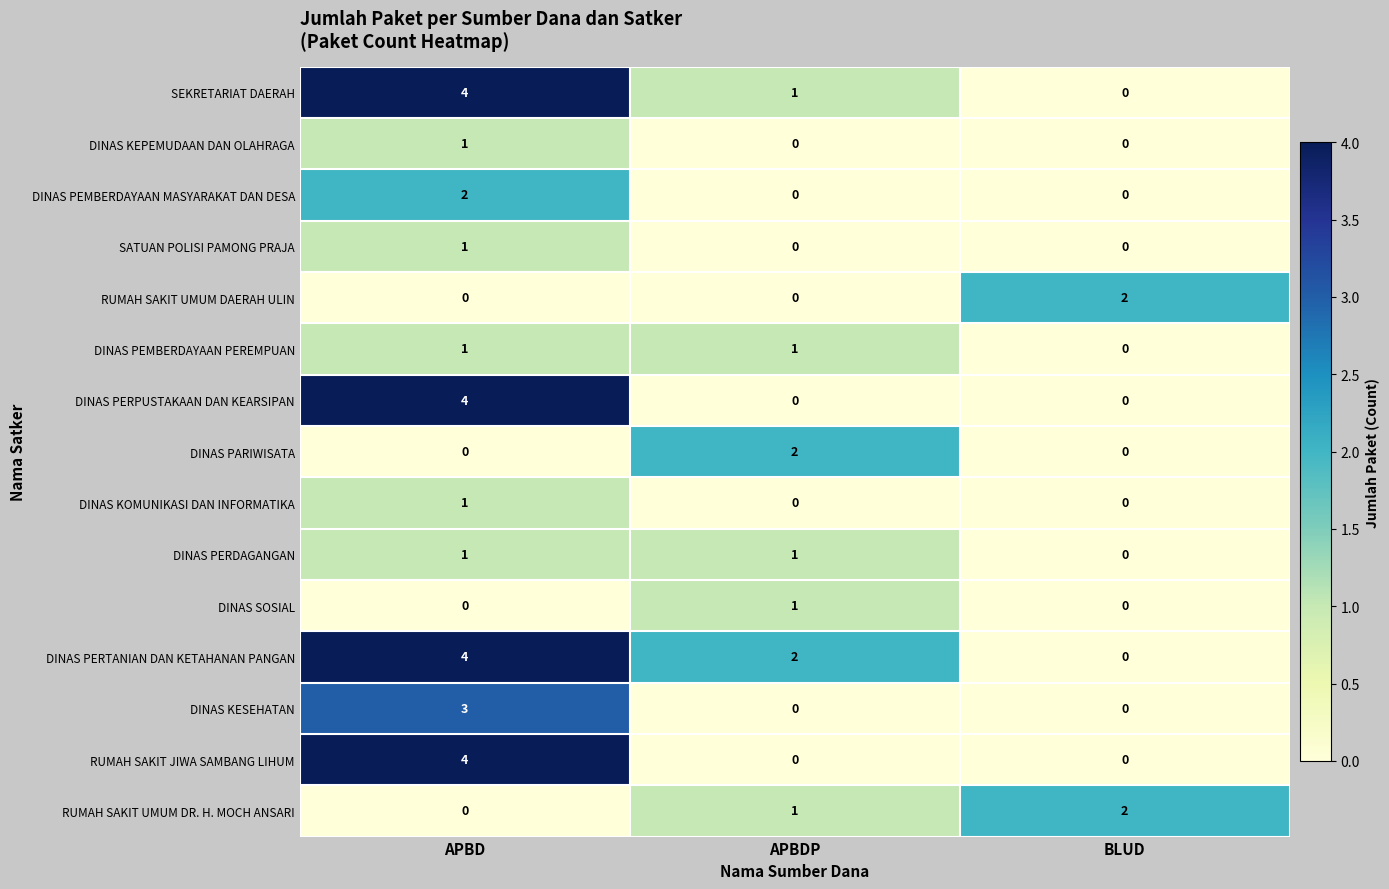

How many series are shown in this chart?

15